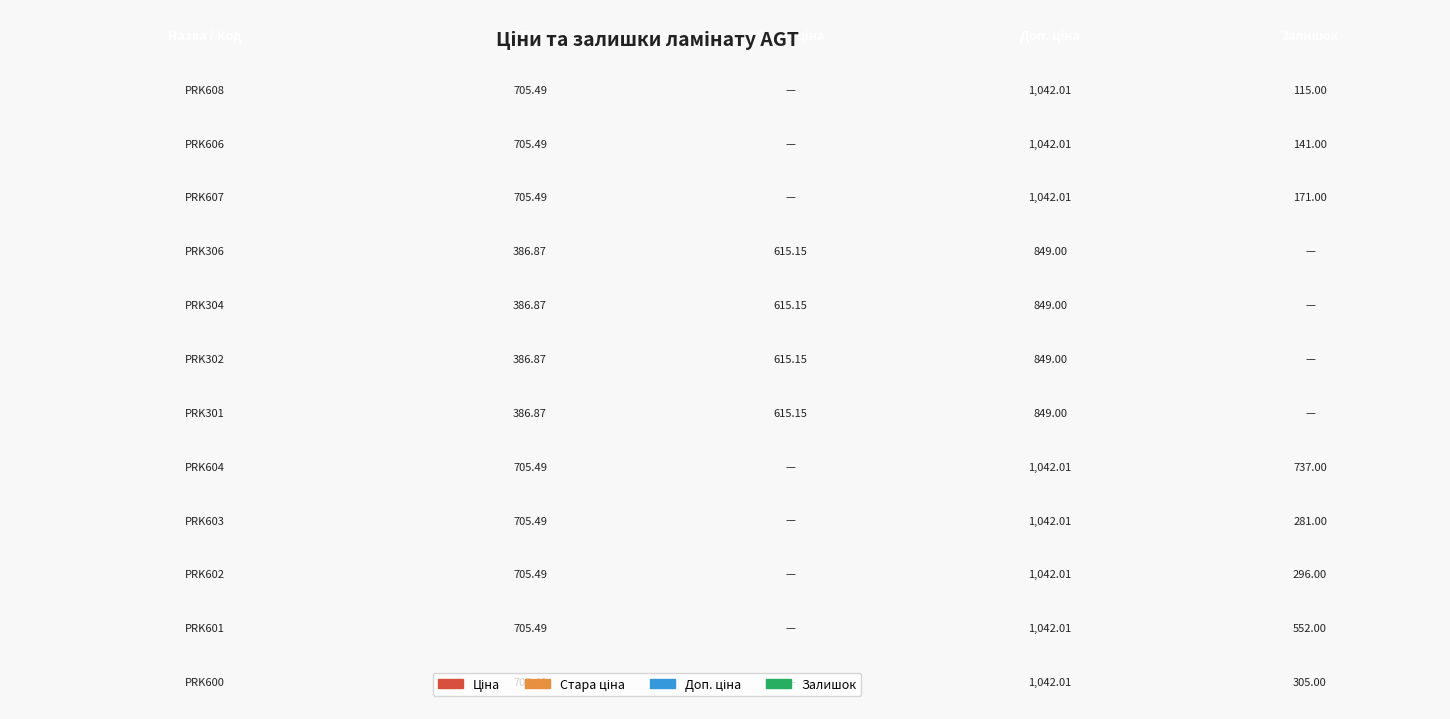

Is it true that Ціна equals 405.3 at PRK603?

False